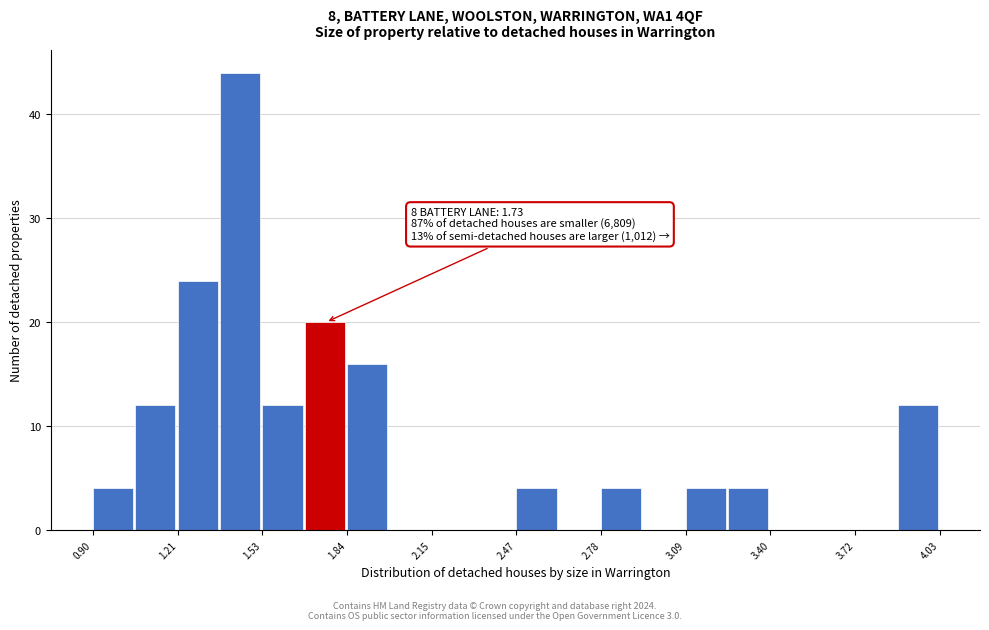

Around what value on the x-axis is the tallest bar? Give the approximate position of its centre, as read against the axis.

1.45